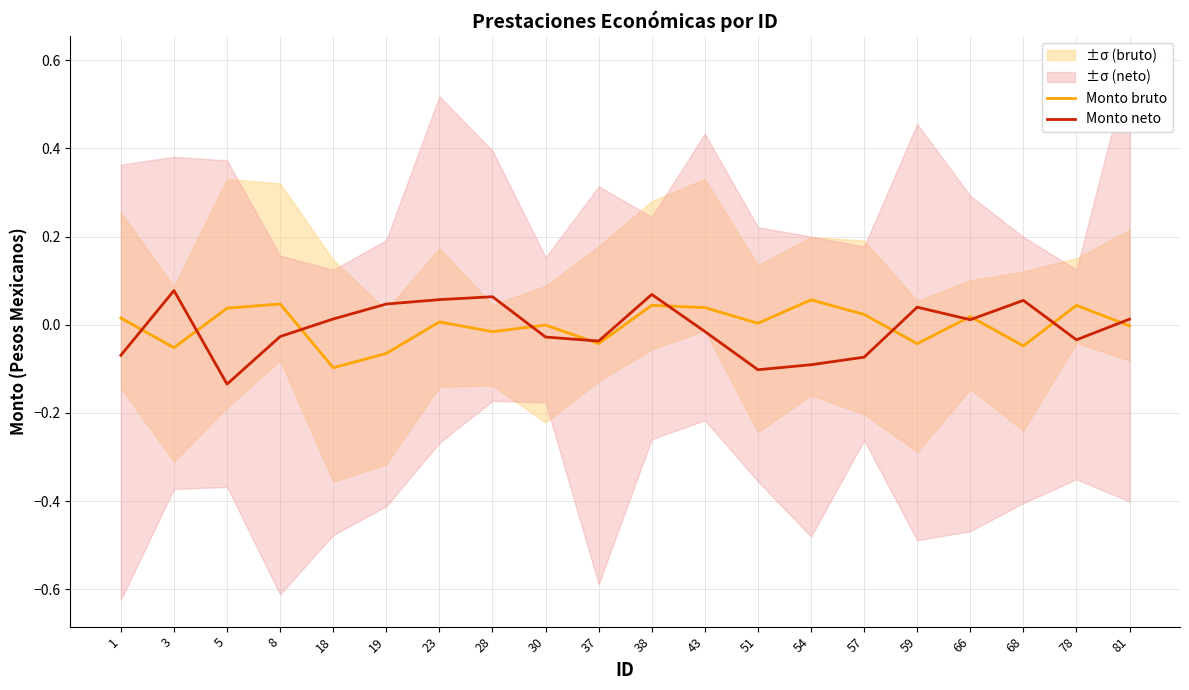

How many categories are shown in the chart?

20